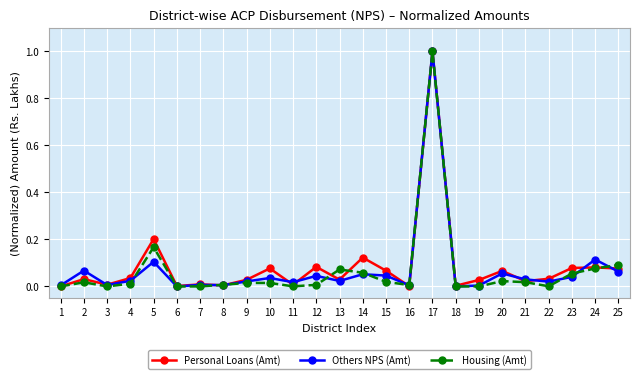

Count the number of data series in this chart.

3